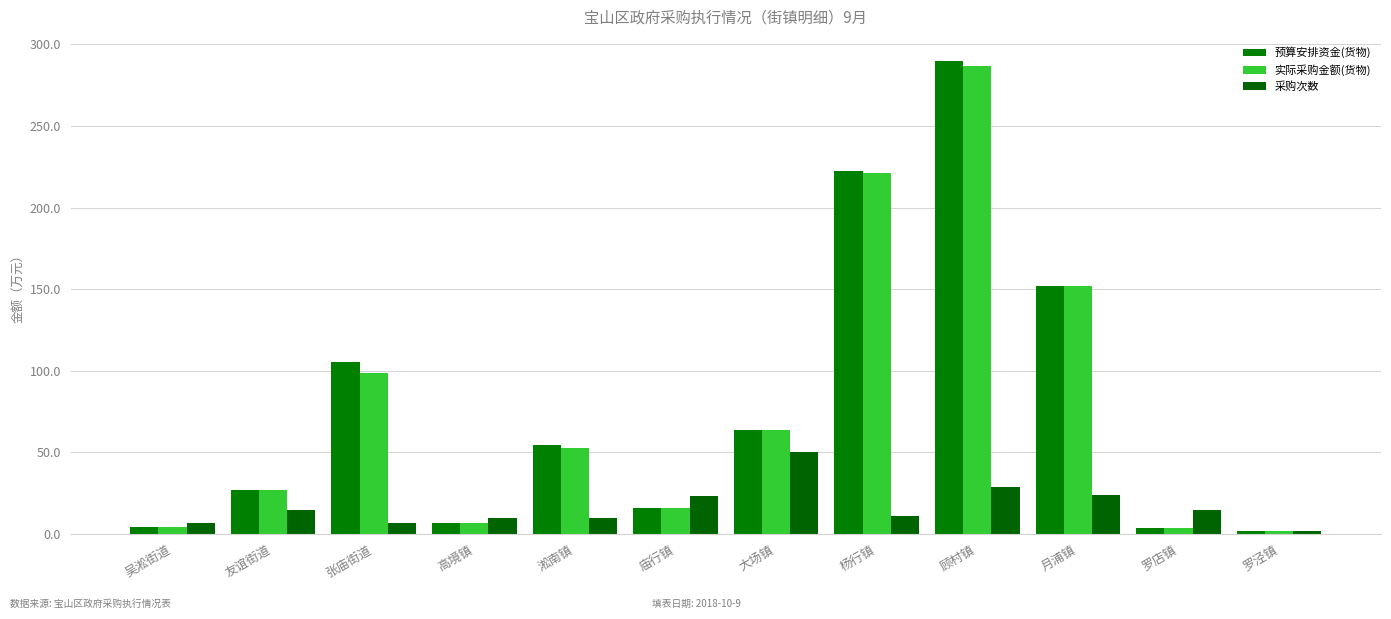

Rank the series at 吴淞街道 from highest to lowest value.

采购次数, 预算安排资金(货物), 实际采购金额(货物)